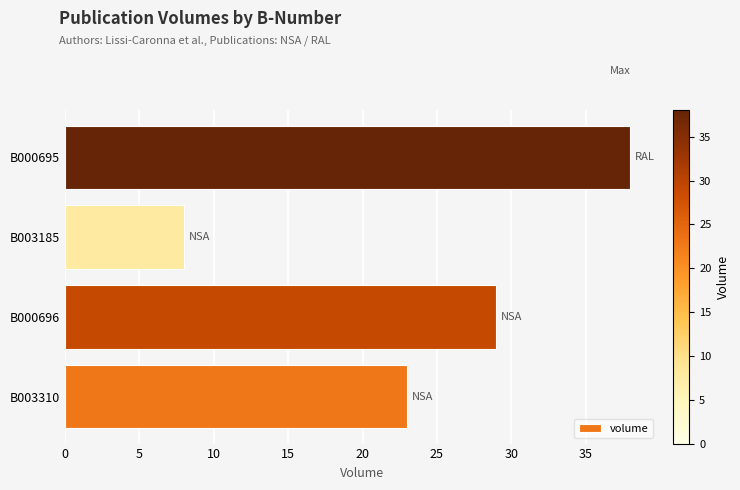

What is the difference between the maximum and minimum values?

30